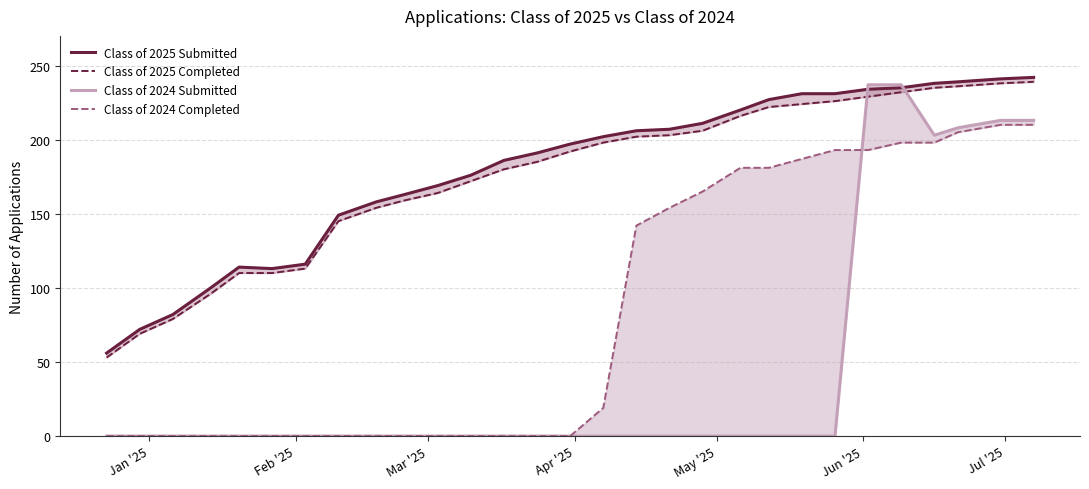

What position from the left is Mar '25?

3